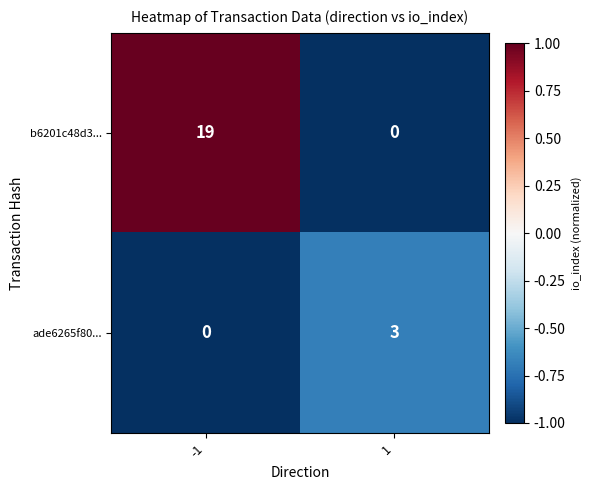

Which series has the largest total across all categories?

b6201c48d3...